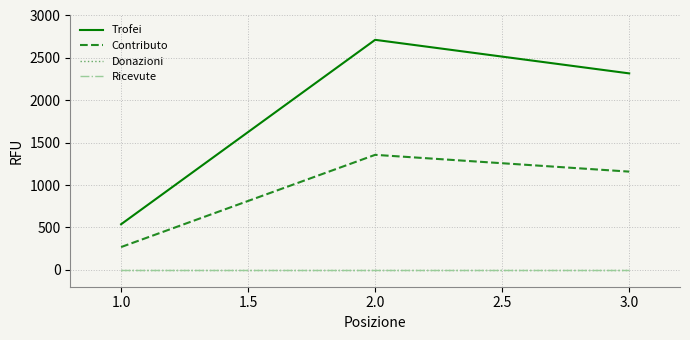

Does the chart have visible grid lines?

Yes